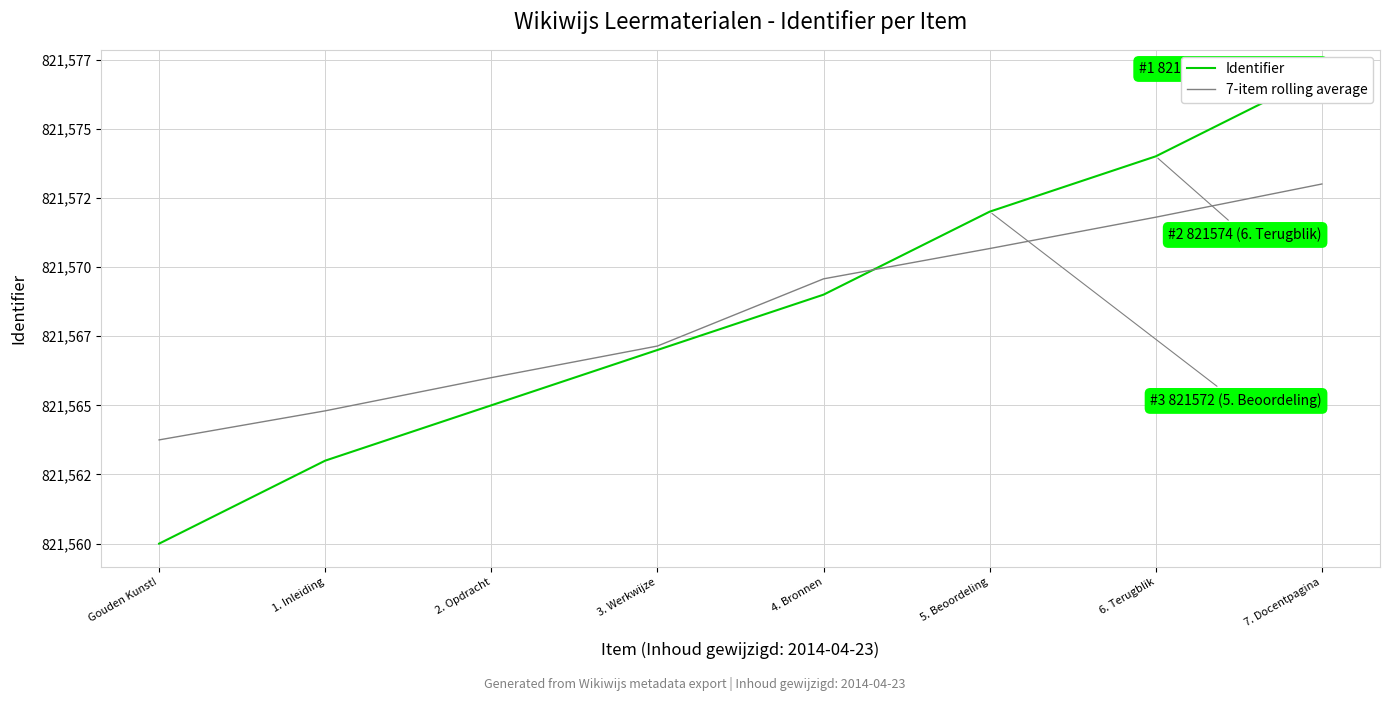

The Identifier series shows 821565.0 at 2. Opdracht. True or false?

True